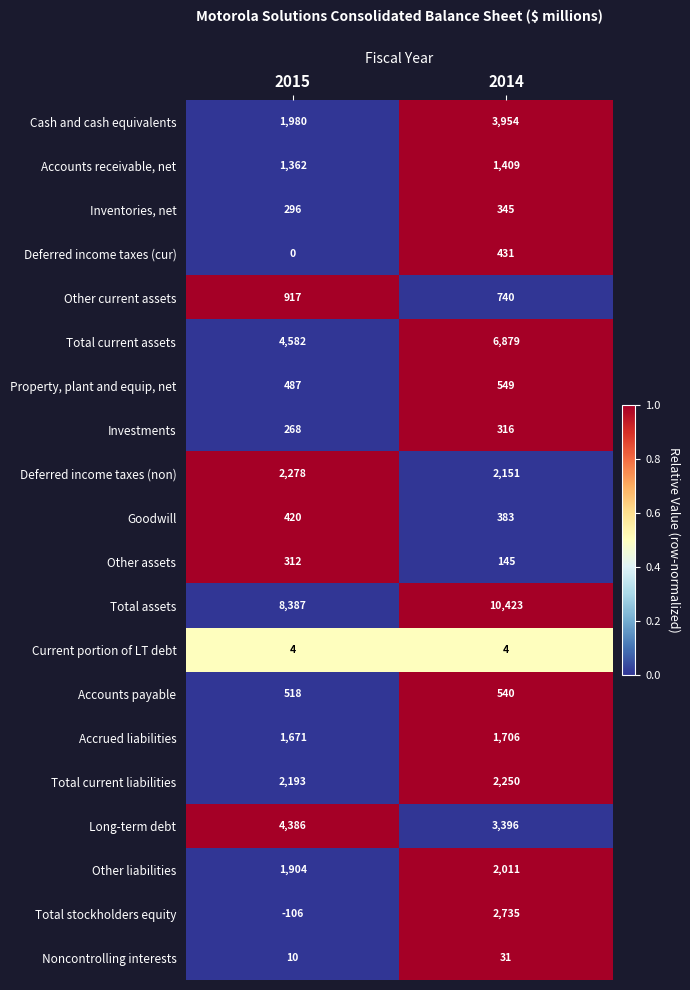

How many values in the Total assets series are below 10423?

1